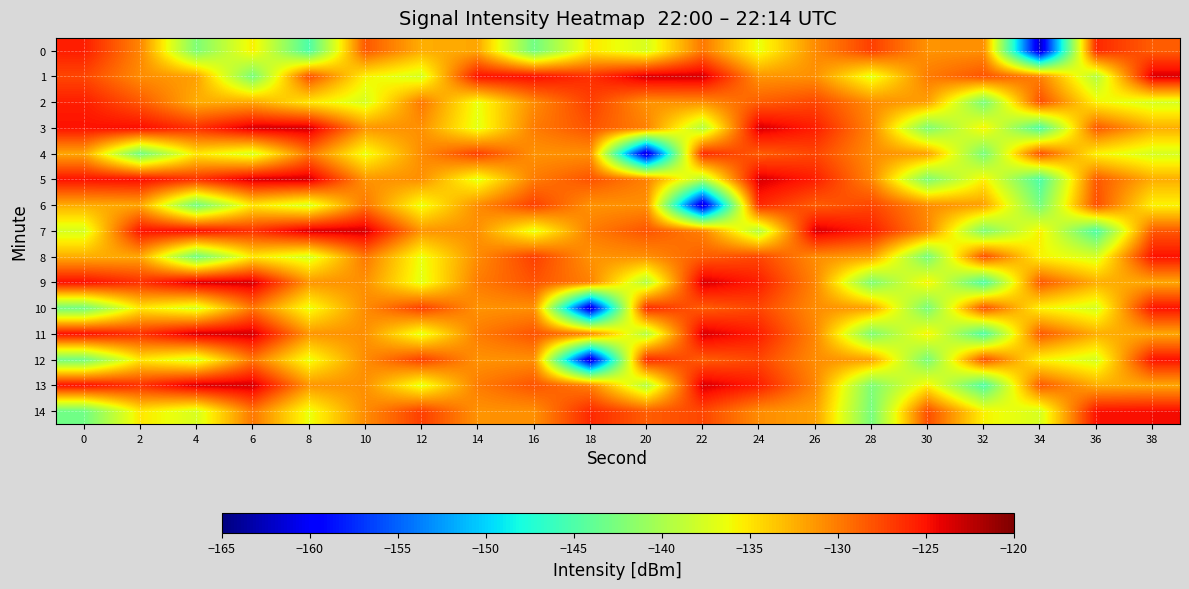

Reading left to right, list all the values displayed in this chart.

0: 0=-125.5	2=-130.5	4=-142.3	6=-135.5	8=-145.0	10=-128.3	12=-132.4	14=-132.1	16=-143.1	18=-135.1	20=-137.5	22=-129.8	24=-136.5	26=-130.8	28=-127.1	30=-131.1	32=-130.9	34=-162.1	36=-126.1	38=-128.6
1: 0=-127.4	2=-130.8	4=-131.7	6=-142.7	8=-127.8	10=-135.7	12=-137.5	14=-124.9	16=-124.7	18=-126.3	20=-123.5	22=-123.4	24=-131.2	26=-131.0	28=-136.8	30=-130.0	32=-128.1	34=-130.3	36=-139.4	38=-123.6
2: 0=-125.5	2=-128.3	4=-132.4	6=-132.1	8=-135.1	10=-137.5	12=-129.8	14=-136.5	16=-130.8	18=-127.1	20=-131.1	22=-130.9	24=-128.6	26=-127.4	28=-130.8	30=-131.7	32=-142.7	34=-127.8	36=-135.7	38=-137.5
3: 0=-124.9	2=-124.7	4=-126.3	6=-123.5	8=-123.4	10=-131.2	12=-131.0	14=-136.8	16=-130.0	18=-128.1	20=-130.3	22=-139.4	24=-123.6	26=-125.5	28=-130.5	30=-142.3	32=-135.5	34=-145.0	36=-128.3	38=-132.4
4: 0=-132.1	2=-143.1	4=-135.1	6=-137.5	8=-129.8	10=-136.5	12=-130.8	14=-127.1	16=-131.1	18=-130.9	20=-162.1	22=-126.1	24=-128.6	26=-127.4	28=-130.8	30=-131.7	32=-142.7	34=-127.8	36=-135.7	38=-137.5
5: 0=-124.9	2=-124.7	4=-126.3	6=-123.5	8=-123.4	10=-131.2	12=-131.0	14=-136.8	16=-130.0	18=-128.1	20=-130.3	22=-139.4	24=-123.6	26=-125.5	28=-130.5	30=-142.3	32=-135.5	34=-145.0	36=-128.3	38=-132.4
6: 0=-132.4	2=-132.1	4=-143.1	6=-135.1	8=-137.5	10=-129.8	12=-136.5	14=-130.8	16=-127.1	18=-131.1	20=-130.9	22=-162.1	24=-126.1	26=-128.6	28=-127.4	30=-130.8	32=-131.7	34=-142.7	36=-127.8	38=-135.7
7: 0=-137.5	2=-124.9	4=-124.7	6=-126.3	8=-123.5	10=-123.4	12=-131.2	14=-131.0	16=-136.8	18=-130.0	20=-128.1	22=-130.3	24=-139.4	26=-123.6	28=-125.5	30=-130.5	32=-142.3	34=-135.5	36=-145.0	38=-128.3
8: 0=-132.4	2=-132.1	4=-143.1	6=-135.1	8=-137.5	10=-129.8	12=-136.5	14=-130.8	16=-127.1	18=-131.1	20=-130.9	22=-128.6	24=-127.4	26=-130.8	28=-131.7	30=-142.7	32=-127.8	34=-135.7	36=-137.5	38=-124.9
9: 0=-124.7	2=-126.3	4=-123.5	6=-123.4	8=-131.2	10=-131.0	12=-136.8	14=-130.0	16=-128.1	18=-130.3	20=-139.4	22=-123.6	24=-125.5	26=-130.5	28=-142.3	30=-135.5	32=-145.0	34=-128.3	36=-132.4	38=-132.1
10: 0=-143.1	2=-135.1	4=-137.5	6=-129.8	8=-136.5	10=-130.8	12=-127.1	14=-131.1	16=-130.9	18=-162.1	20=-126.1	22=-128.6	24=-127.4	26=-130.8	28=-131.7	30=-142.7	32=-127.8	34=-135.7	36=-137.5	38=-124.9
11: 0=-124.7	2=-126.3	4=-123.5	6=-123.4	8=-131.2	10=-131.0	12=-136.8	14=-130.0	16=-128.1	18=-130.3	20=-139.4	22=-123.6	24=-125.5	26=-130.5	28=-142.3	30=-135.5	32=-145.0	34=-128.3	36=-132.4	38=-132.1
12: 0=-143.1	2=-135.1	4=-137.5	6=-129.8	8=-136.5	10=-130.8	12=-127.1	14=-131.1	16=-130.9	18=-162.1	20=-126.1	22=-128.6	24=-127.4	26=-130.8	28=-131.7	30=-142.7	32=-127.8	34=-135.7	36=-137.5	38=-124.9
13: 0=-124.7	2=-126.3	4=-123.5	6=-123.4	8=-131.2	10=-131.0	12=-136.8	14=-130.0	16=-128.1	18=-130.3	20=-139.4	22=-123.6	24=-125.5	26=-130.5	28=-142.3	30=-135.5	32=-145.0	34=-128.3	36=-132.4	38=-132.1
14: 0=-143.1	2=-135.1	4=-137.5	6=-129.8	8=-136.5	10=-130.8	12=-127.1	14=-131.1	16=-130.9	18=-126.1	20=-128.6	22=-127.4	24=-130.8	26=-131.7	28=-142.7	30=-127.8	32=-135.7	34=-137.5	36=-124.9	38=-124.7